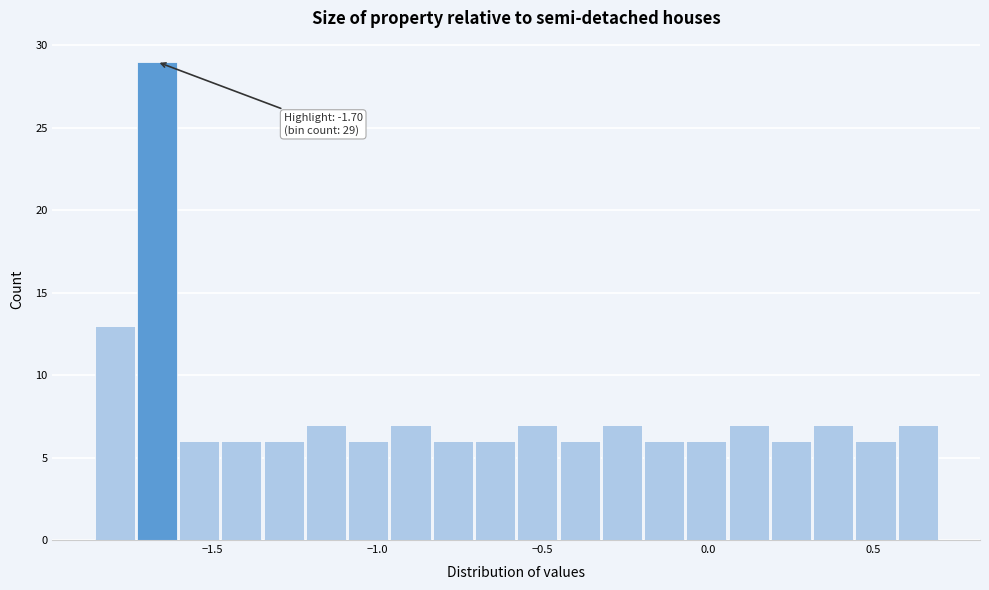

Read against the x-axis, roughly where is the centre of the tallest bar?

-1.65